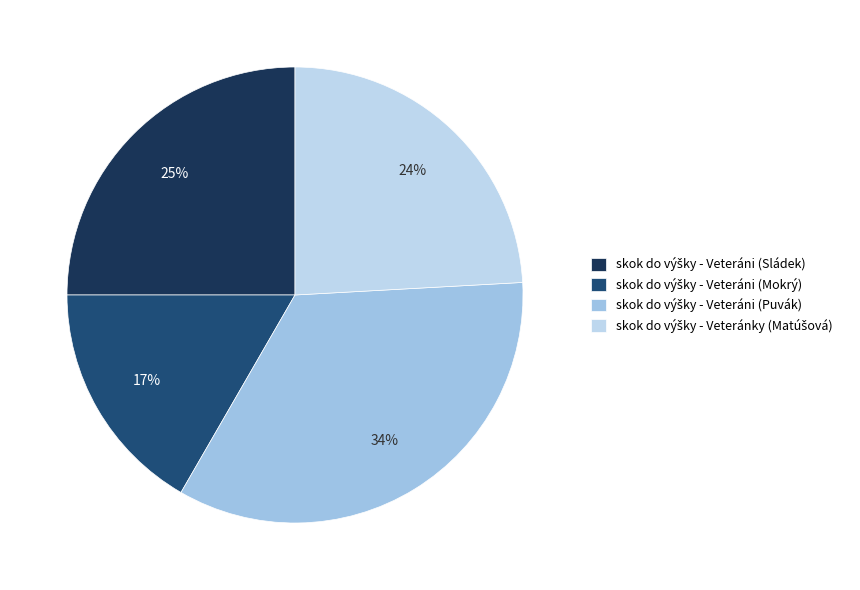

Count the number of slices in the pie.

4